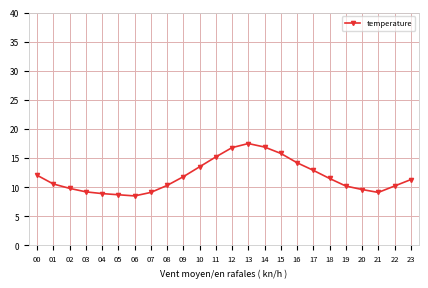

Approximately how many times larger is the value at 18 compared to 20?

1.2